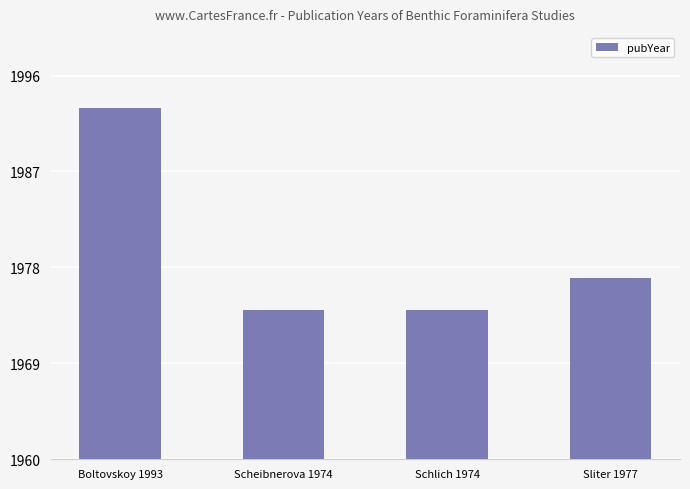

What is the average value?

1980